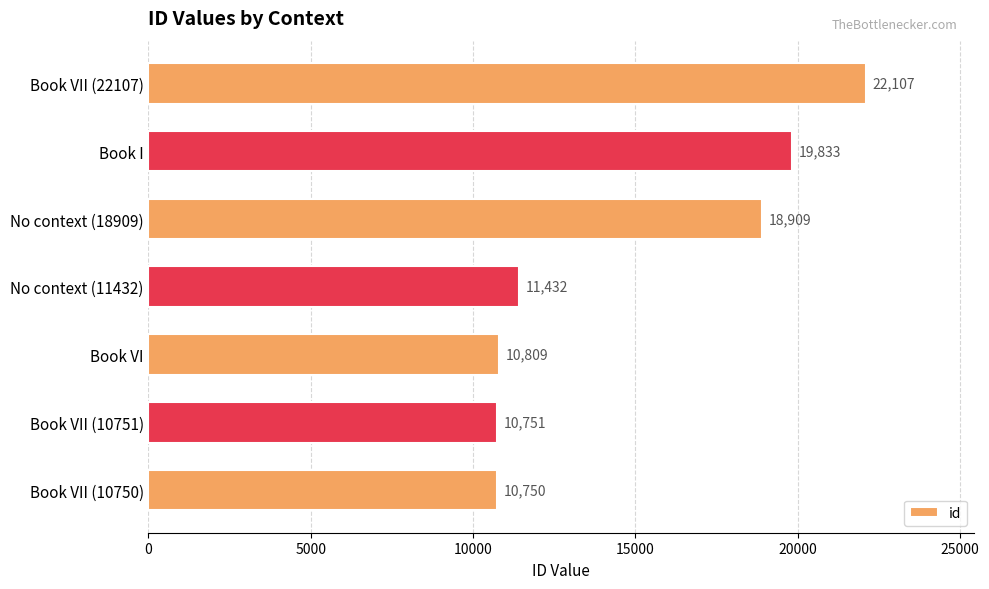

What is the difference between the maximum and minimum values?

11357